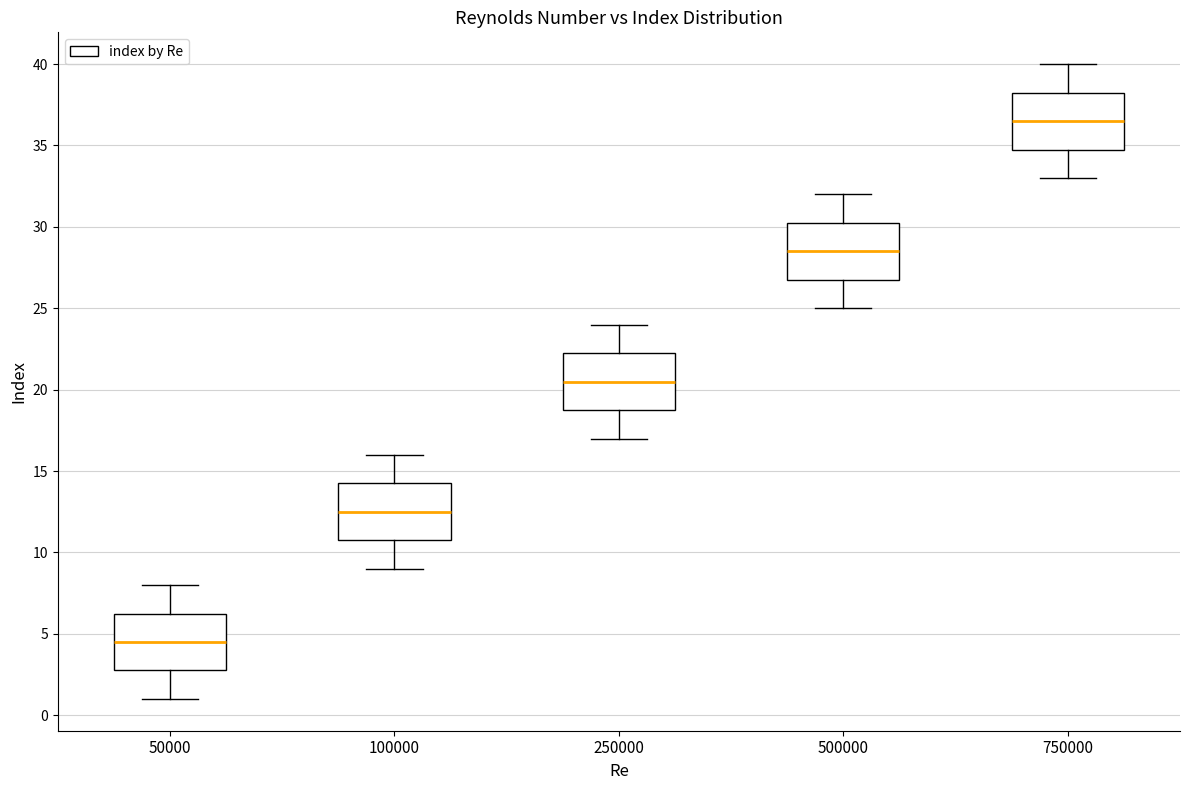

Which box's median line is the highest?

750000